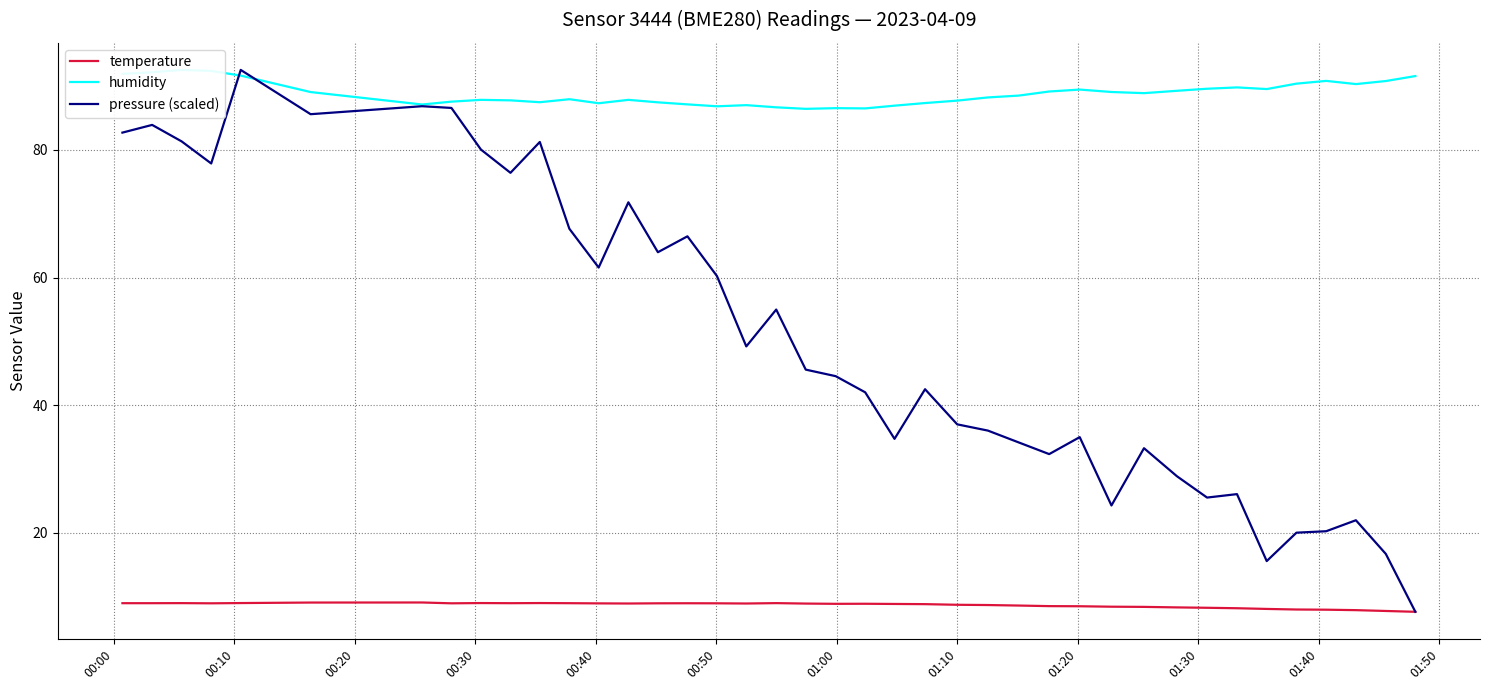

Count the number of data series in this chart.

3